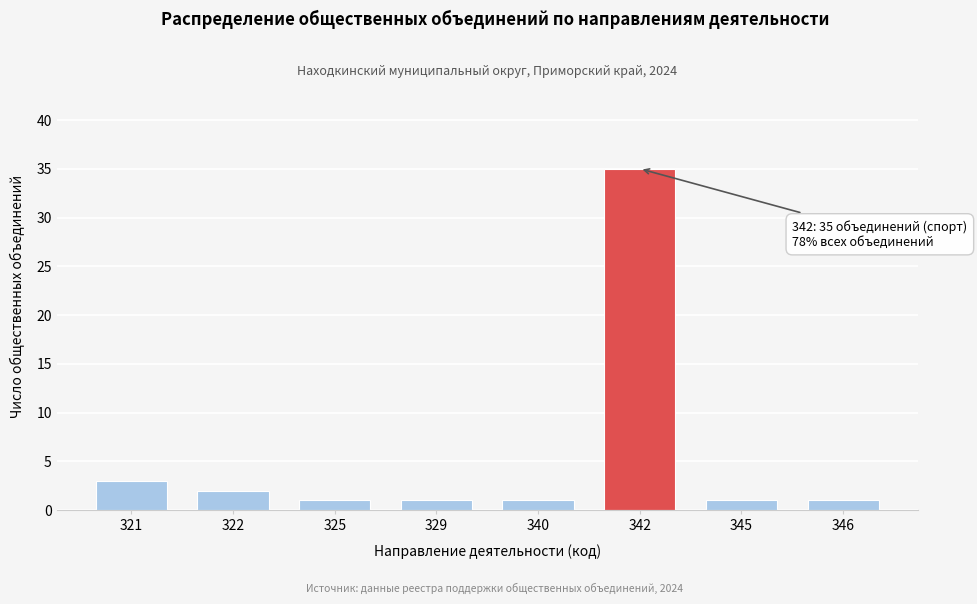

Reading right to left, what are all the values shown in this chart?

346=1	345=1	342=35	340=1	329=1	325=1	322=2	321=3